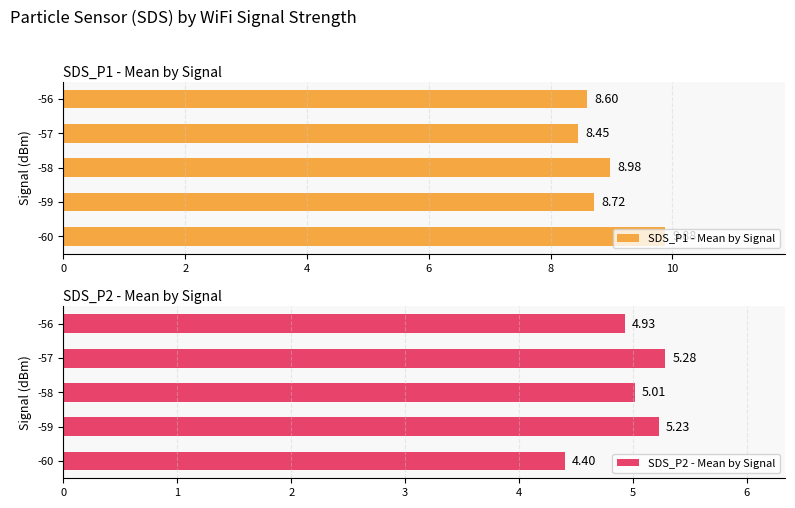

Rank the categories by SDS_P1 - Mean by Signal value from lowest to highest.

-57, -56, -59, -58, -60